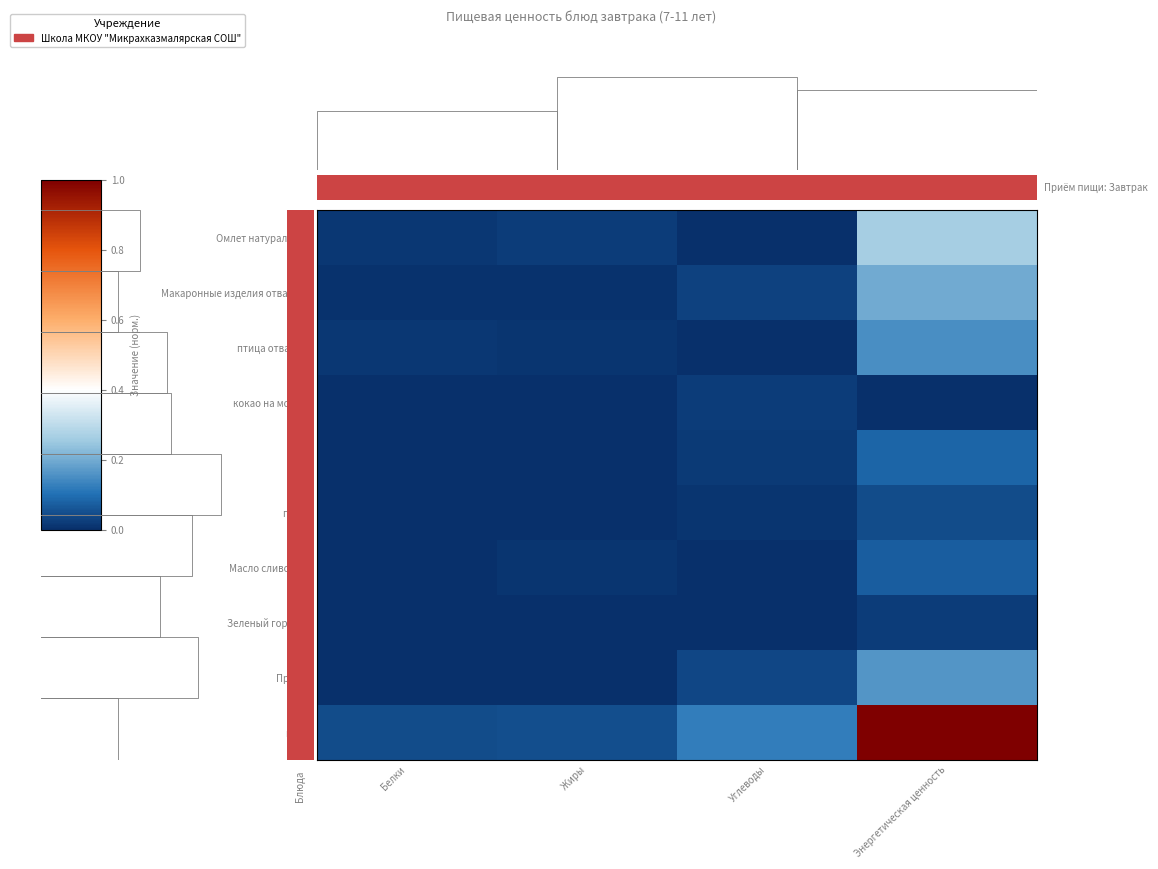

At Углеводы, list the series in order from largest to smallest.

итого, Пряник, Макаронные изделия отварные, кокао на молоке, хлеб, груши, Омлет натуральный, Зеленый горошек, Масло сливочное, птица отварная